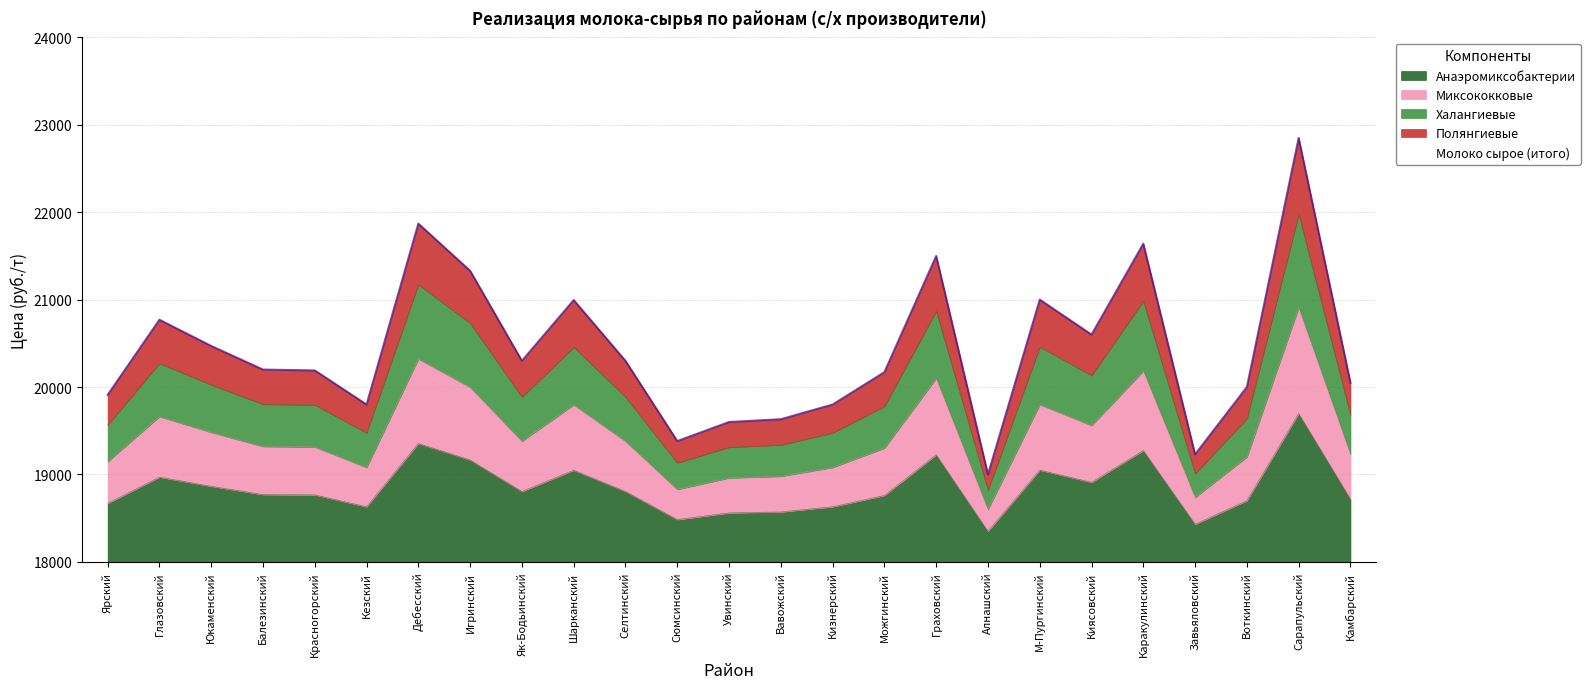

The chart shows a value of 8849.0 at Глазовский. True or false?

False